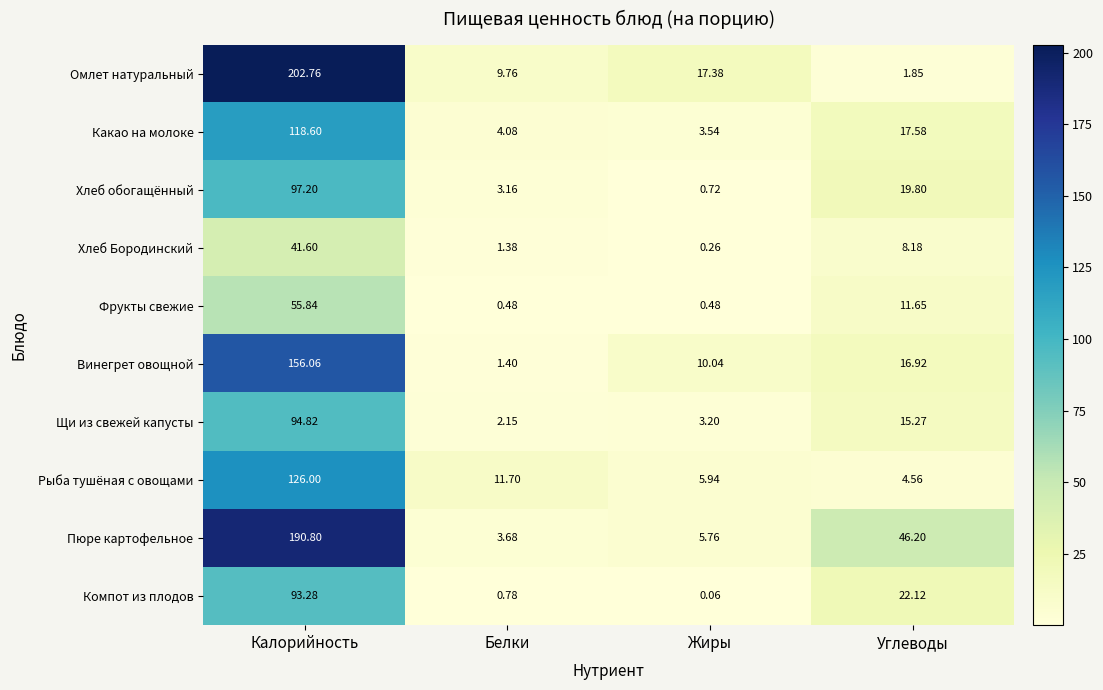

Between Калорийность and Углеводы, which series saw the biggest shift?

Омлет натуральный